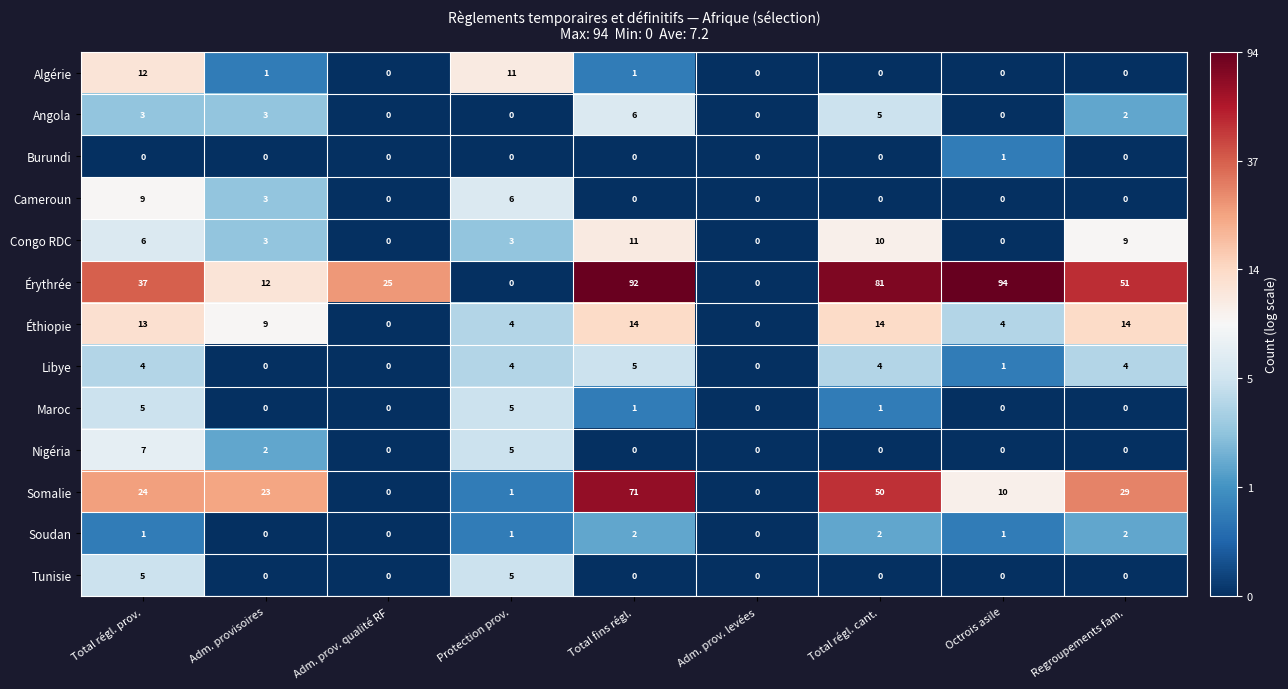

Which series has the widest spread of values?

Érythrée